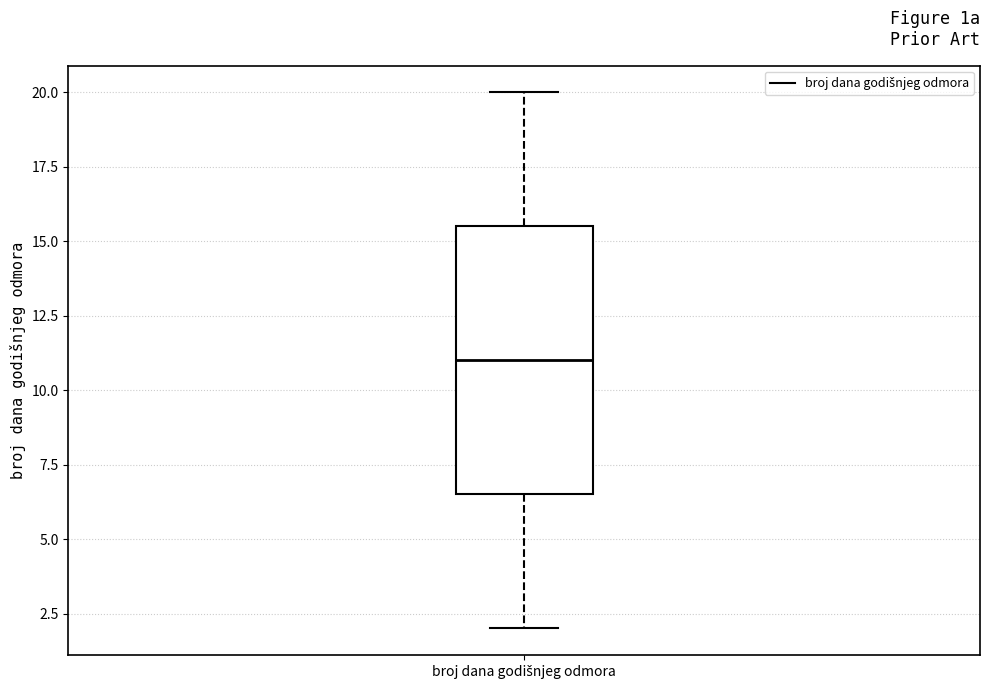

Transcribe this box plot: give where the median line is, the range the box spans, and where the two whiskers end, as read against the y-axis. The values are not printed on the chart, so give them approximately, as read against the axis.

median 11.0, box 6.5 to 15.5, whiskers 2.0 to 20.0